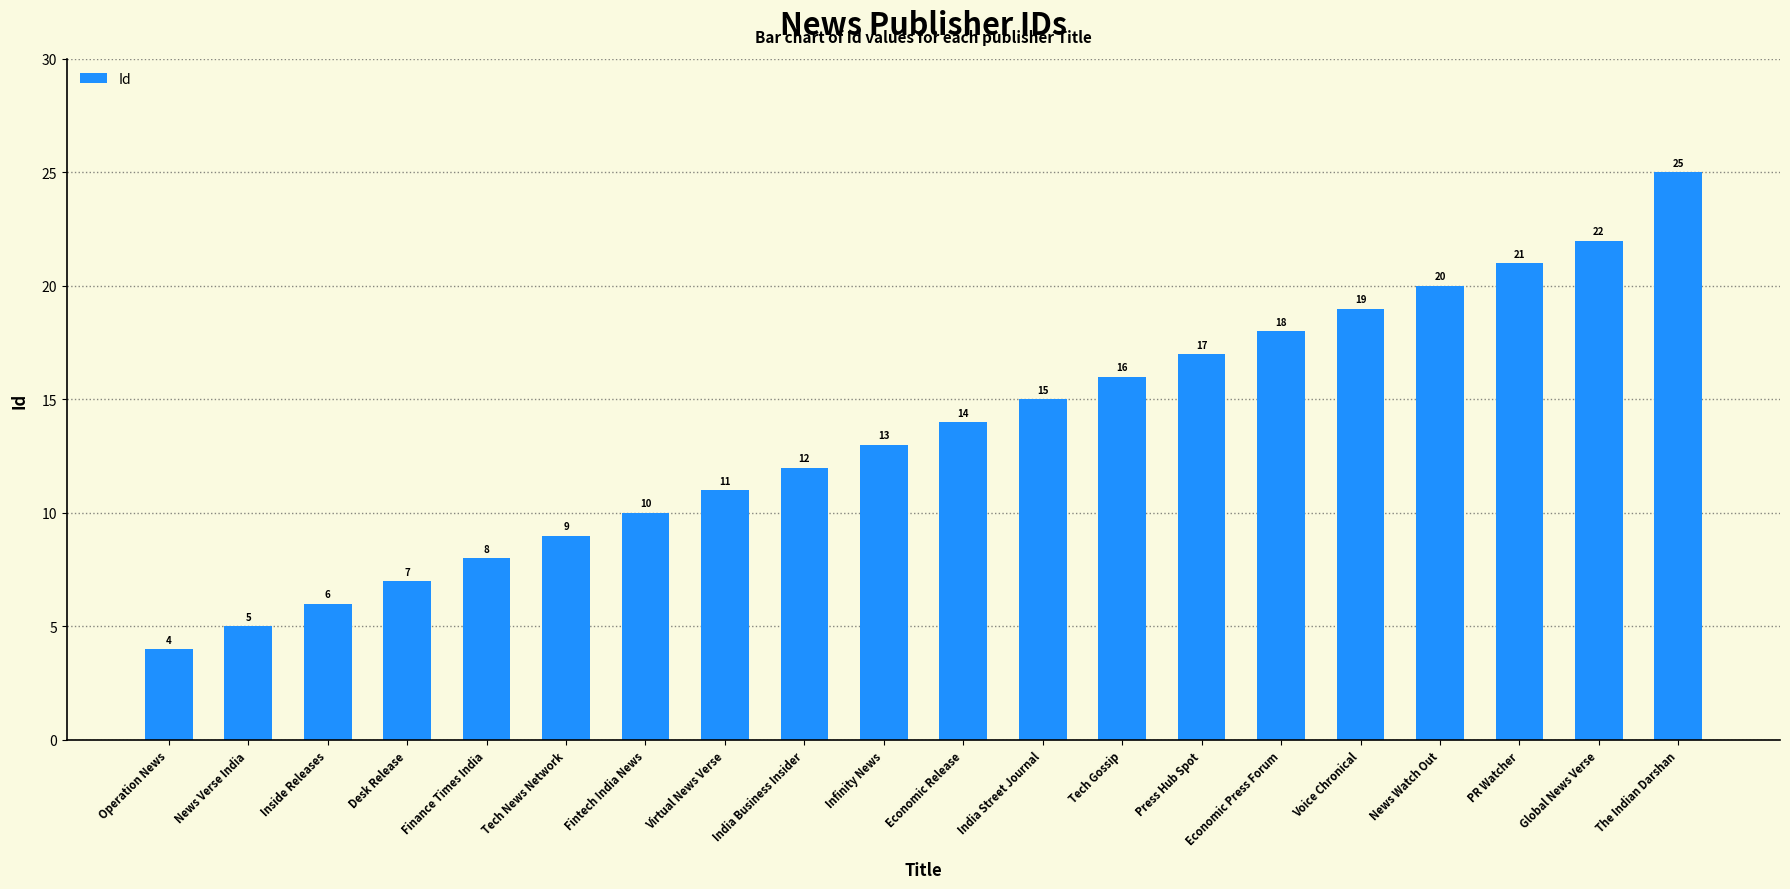

The value at Virtual News Verse is 11. True or false?

True